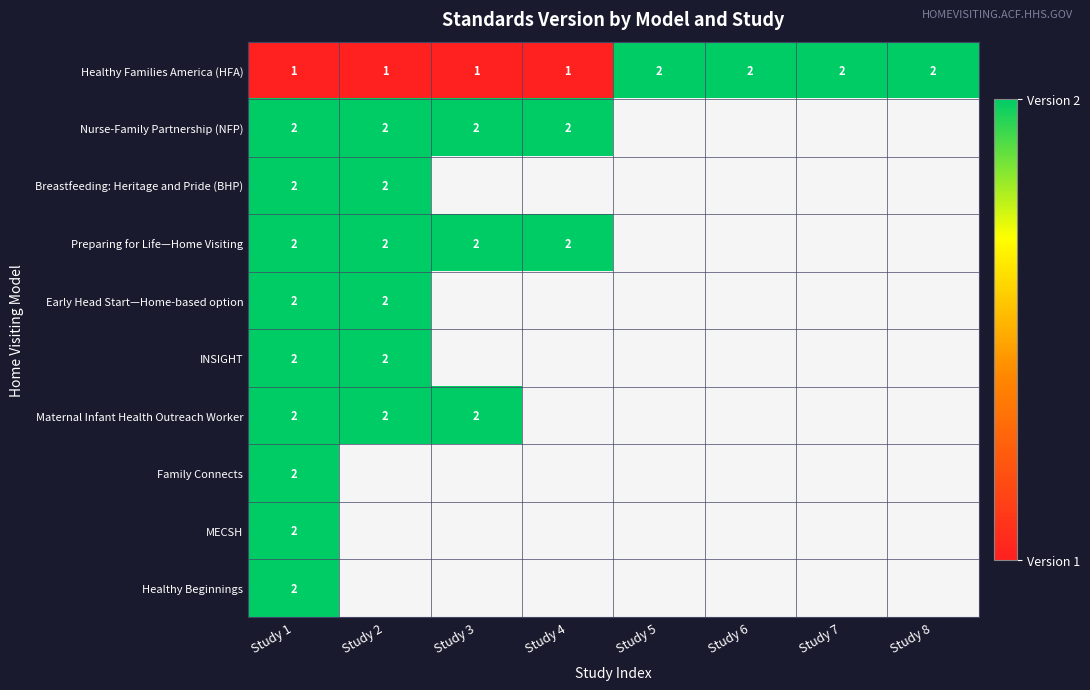

The value of Maternal Infant Health Outreach Worker at Study 3 is 2. True or false?

True